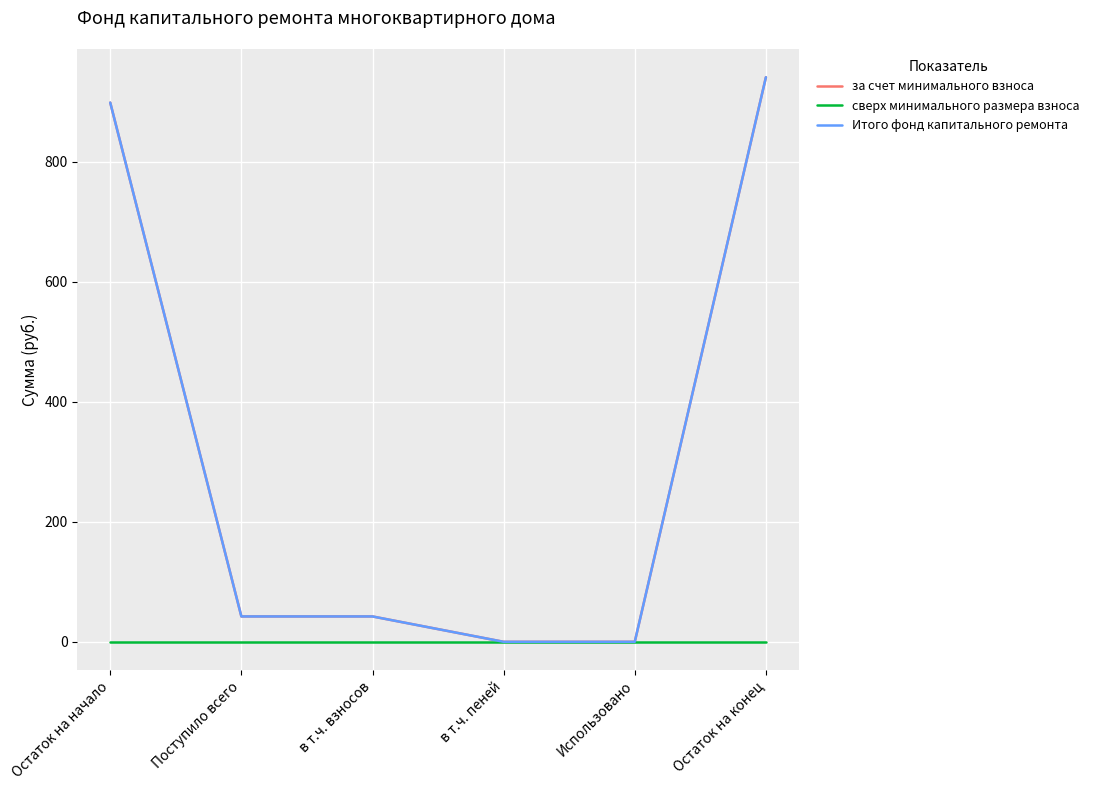

List the series in order of their peak value, highest first.

за счет минимального взноса, Итого фонд капитального ремонта, сверх минимального размера взноса